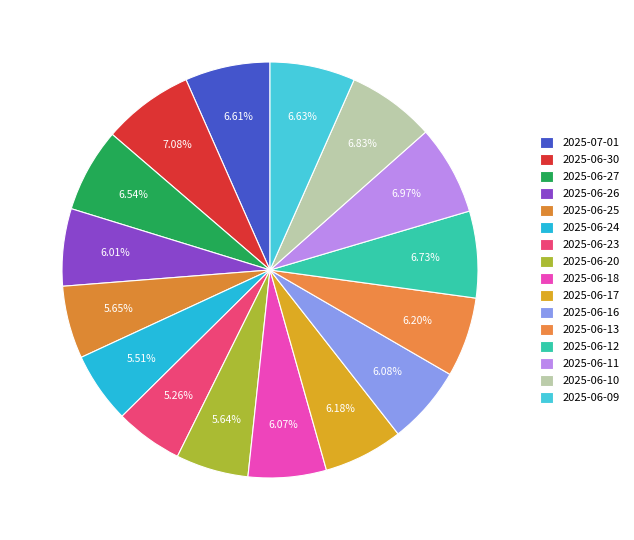

Is it true that 2025-06-30 is 7% of the pie?

True